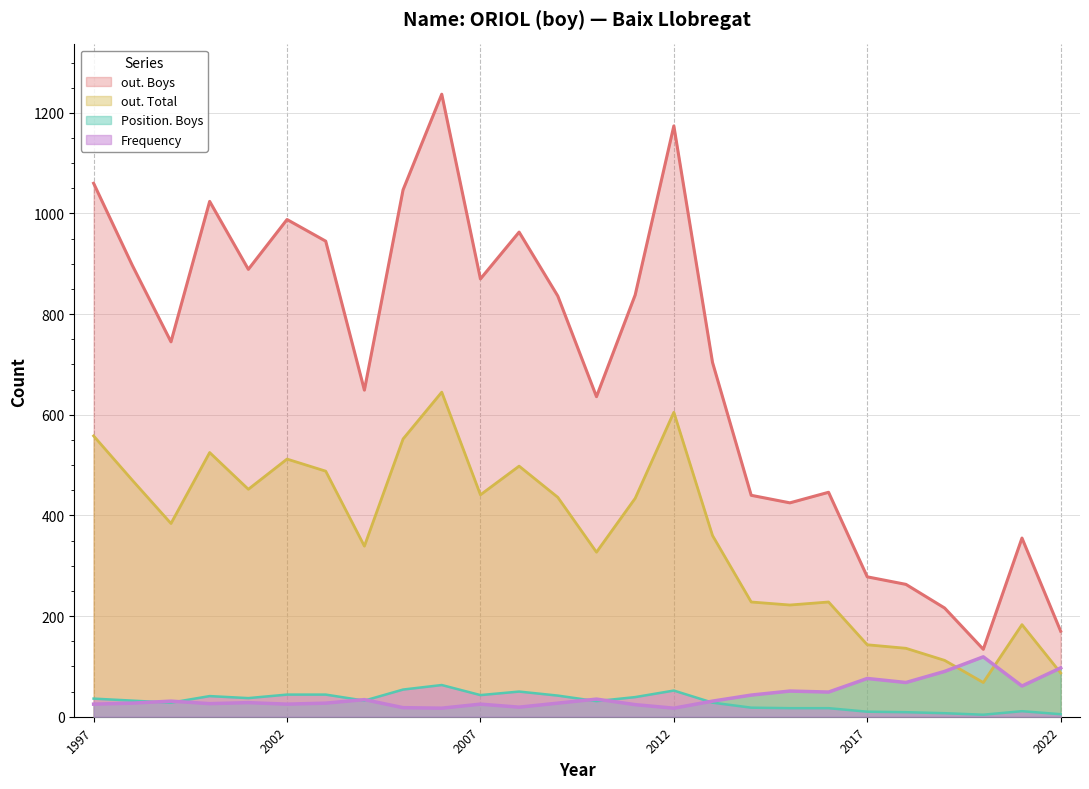

List the series in order of their peak value, lowest first.

Frequency, Position. Boys, out. Total, out. Boys